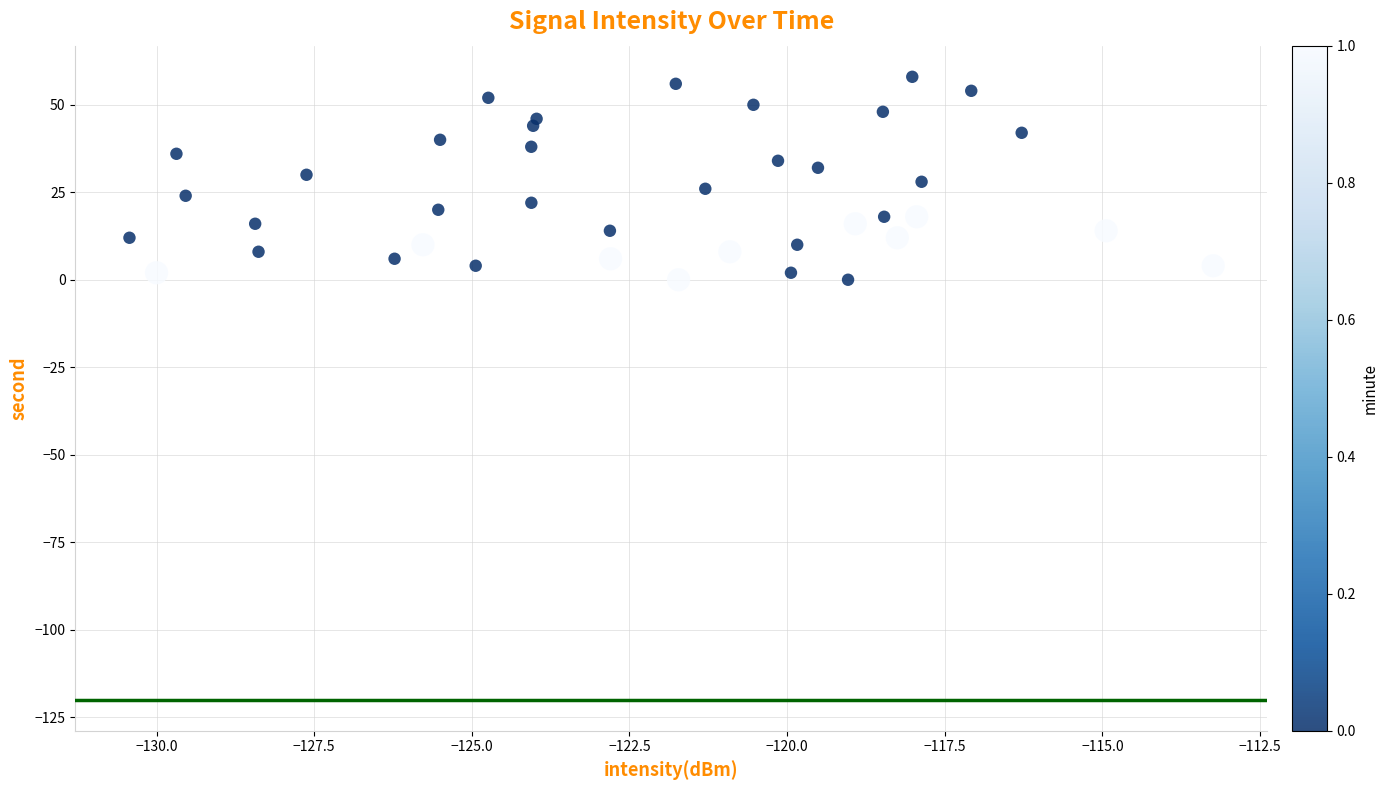

What is the range of Y values (max minus min)?

58